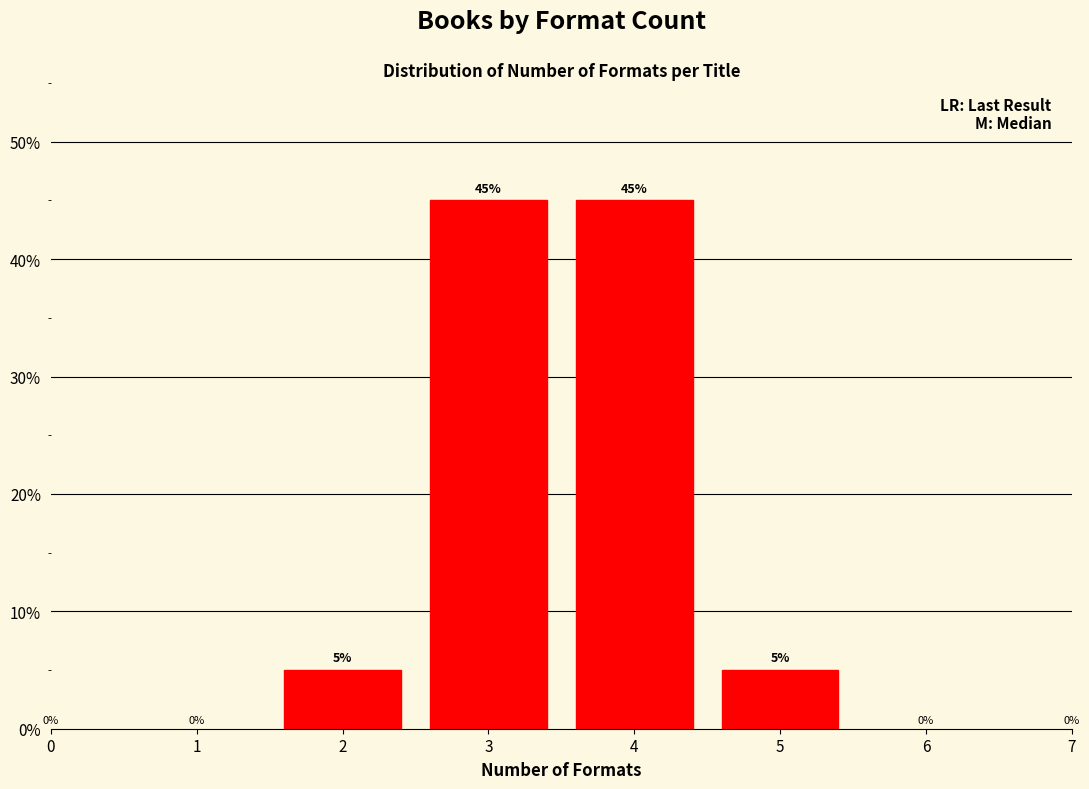

Reading left to right, list all the values displayed in this chart.

5	45	45	5